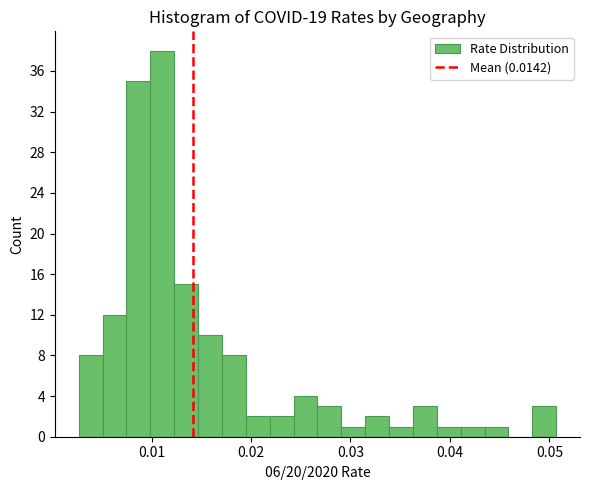

Around what value on the x-axis is the tallest bar? Give the approximate position of its centre, as read against the axis.

0.011